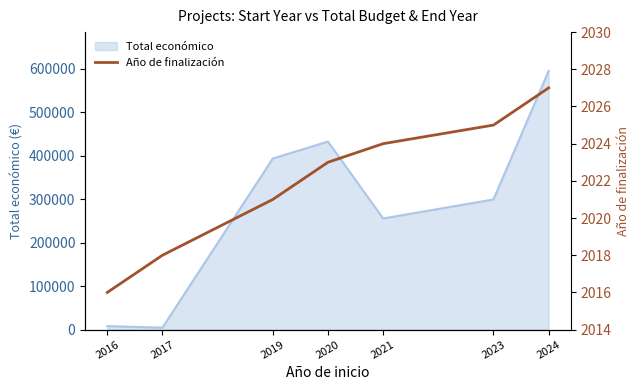

At which category does the chart reach its minimum across all series?

2016